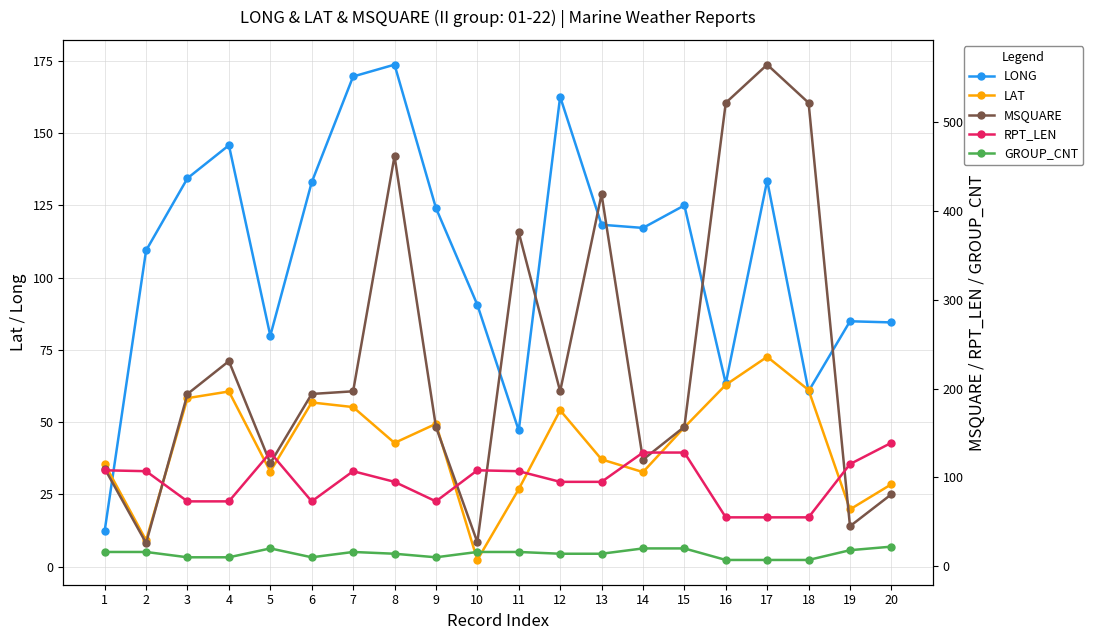

What is the difference between the maximum and minimum values in the LONG series?

161.3